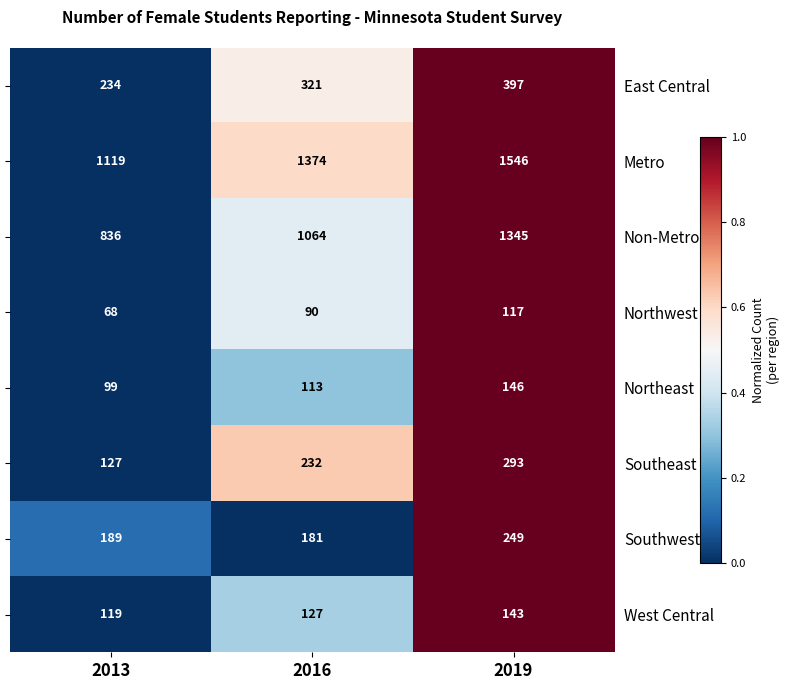

Reading left to right, extract all data points from this chart.

East Central: 234	321	397
Metro: 1119	1374	1546
Non-Metro: 836	1064	1345
Northwest: 68	90	117
Northeast: 99	113	146
Southeast: 127	232	293
Southwest: 189	181	249
West Central: 119	127	143